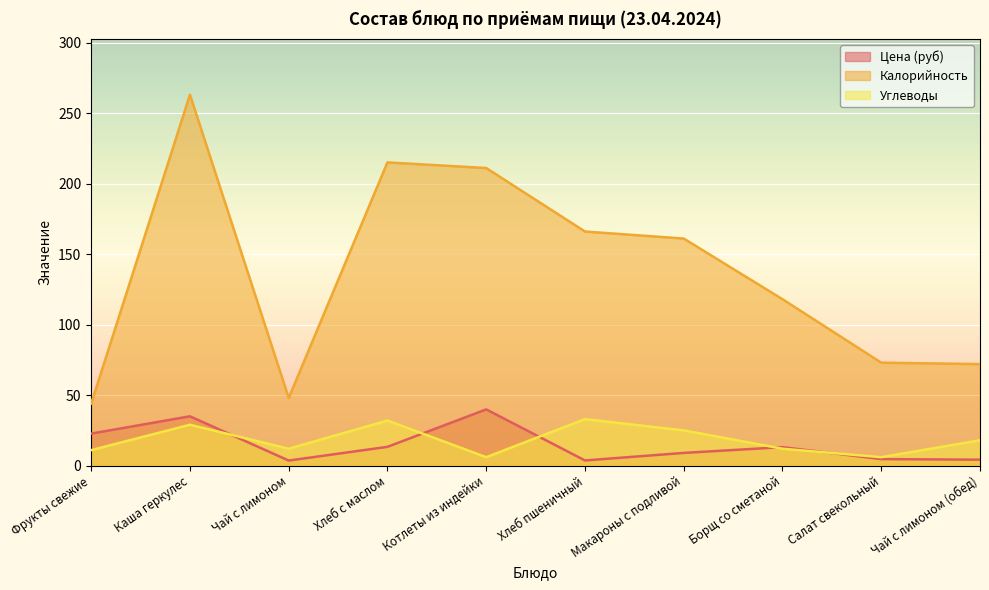

Reading left to right, extract all data points from this chart.

Цена (руб): Фрукты свежие=22.7	Каша геркулес=35.0	Чай с лимоном=3.6	Хлеб с маслом=13.3	Котлеты из индейки=39.9	Хлеб пшеничный=3.7	Макароны с подливой=9.0	Борщ со сметаной=13.1	Салат свекольный=4.6	Чай с лимоном (обед)=4.2
Калорийность: Фрукты свежие=44.0	Каша геркулес=263.0	Чай с лимоном=48.0	Хлеб с маслом=215.0	Котлеты из индейки=211.0	Хлеб пшеничный=166.0	Макароны с подливой=161.0	Борщ со сметаной=118.0	Салат свекольный=73.0	Чай с лимоном (обед)=72.0
Углеводы: Фрукты свежие=11.0	Каша геркулес=29.0	Чай с лимоном=12.0	Хлеб с маслом=32.0	Котлеты из индейки=6.0	Хлеб пшеничный=33.0	Макароны с подливой=25.0	Борщ со сметаной=12.0	Салат свекольный=6.0	Чай с лимоном (обед)=18.0